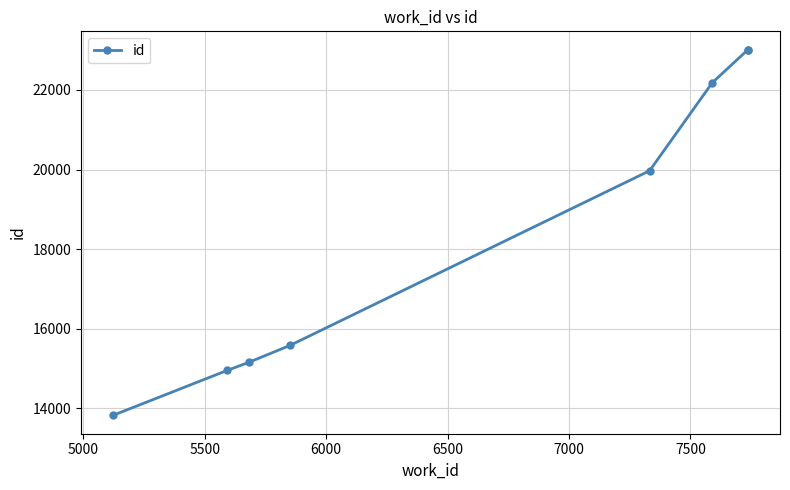

What is the maximum value shown in the chart?

23012